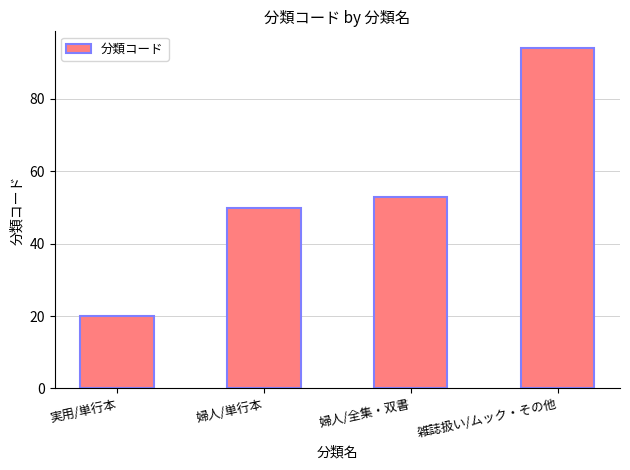

Between 実用/単行本 and 婦人/全集・双書, which is larger?

婦人/全集・双書